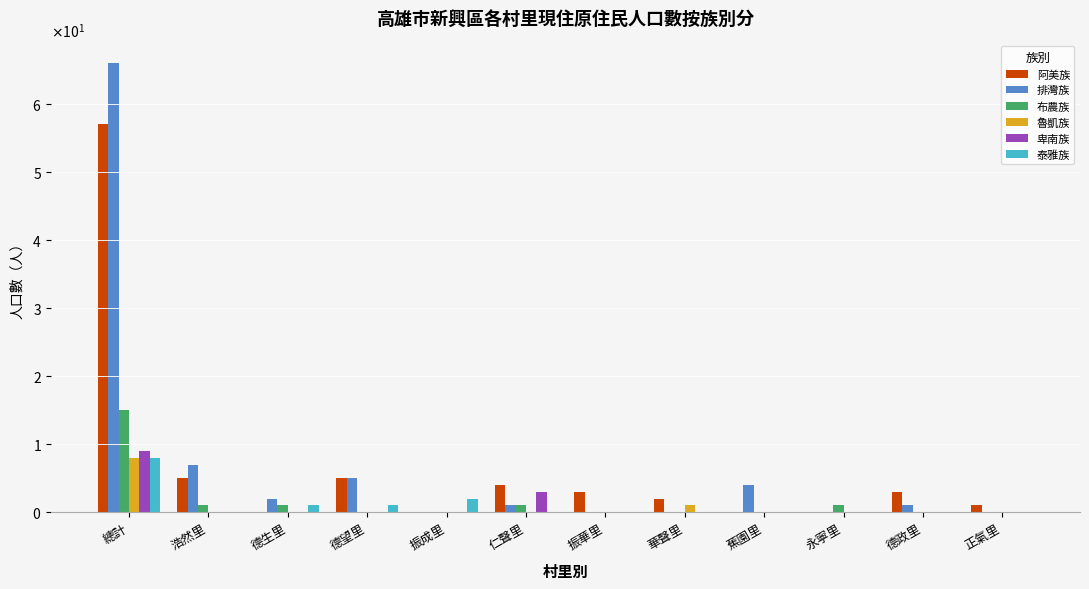

What is the total value across all series at 總計?

163